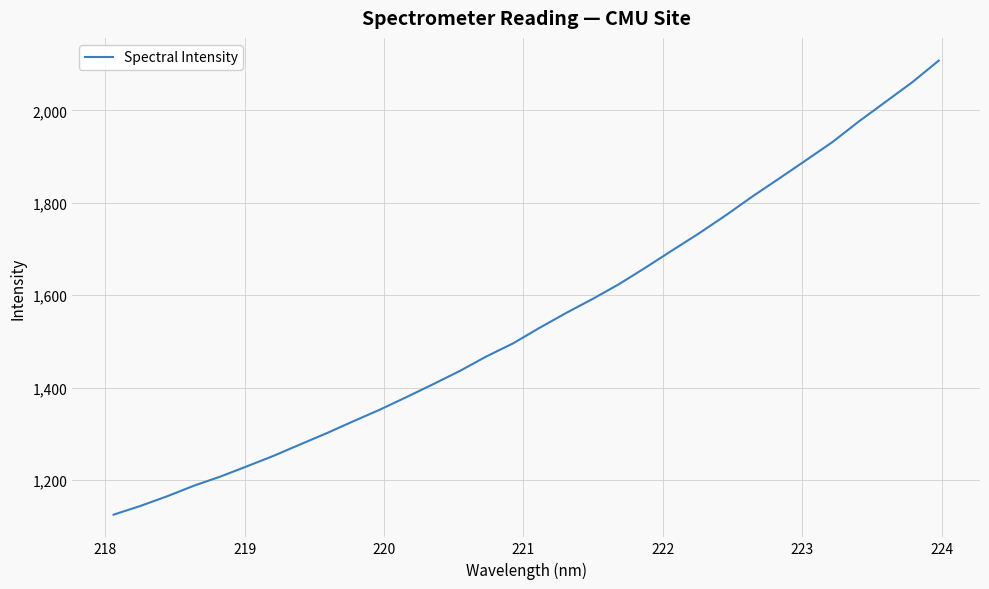

What is the average value?

1549.4